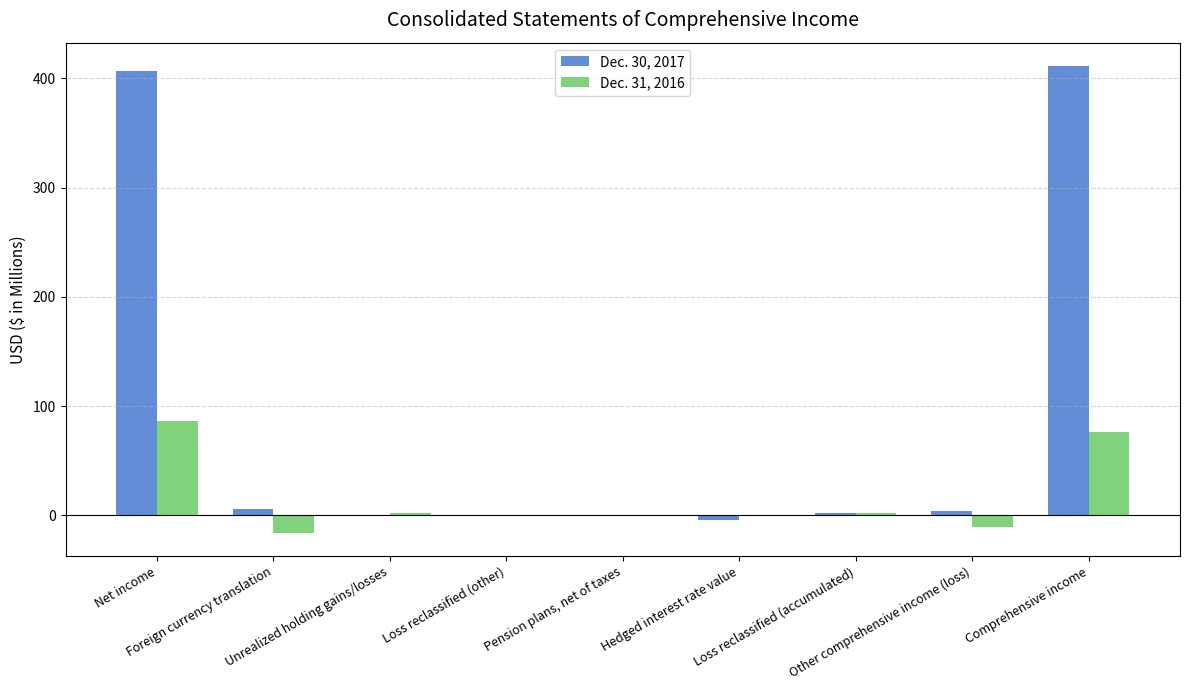

What is the sum of all Dec. 30, 2017 values?

826.9